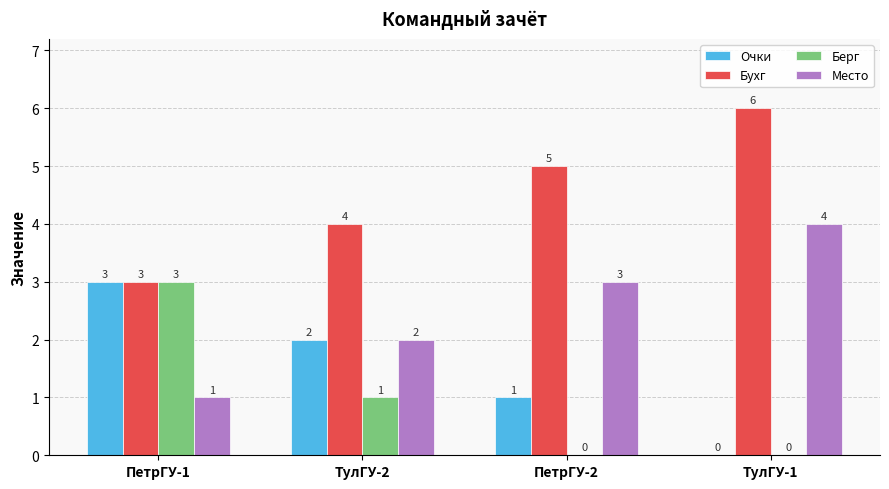

Count the number of categories in the chart.

4